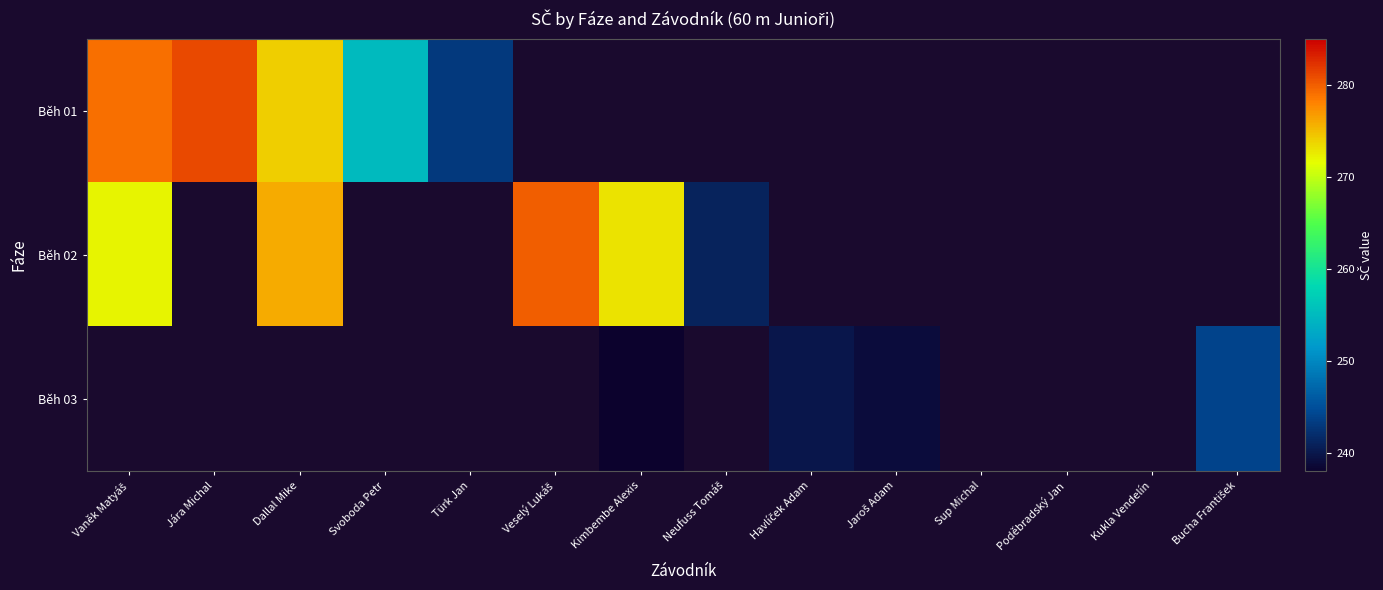

Count the number of data series in this chart.

3